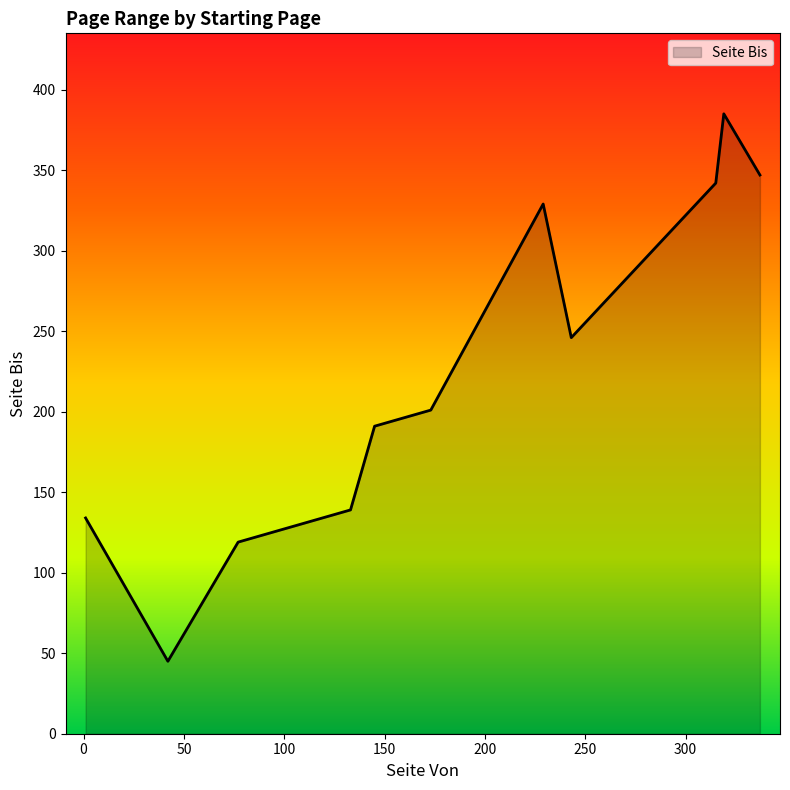

What is the minimum value shown in the chart?

45